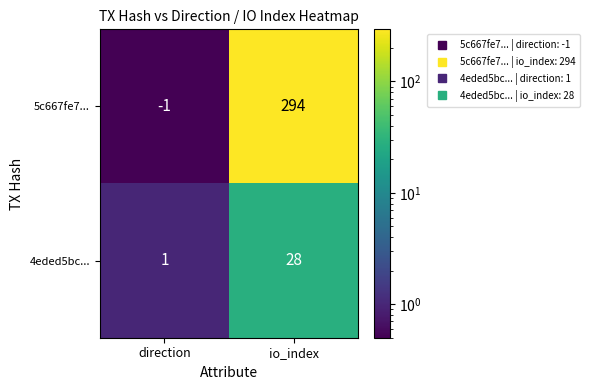

At which label does 5c667fe7... reach its peak?

io_index